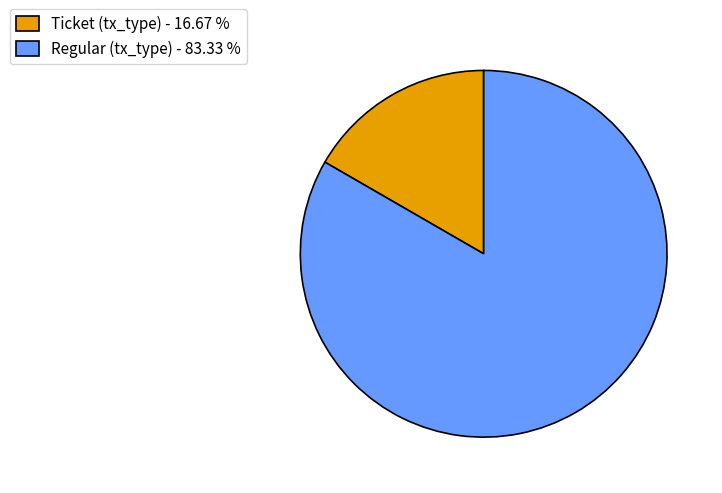

Do Ticket (tx_type) - 16.67 % and Regular (tx_type) - 83.33 % together represent more than half of the pie?

Yes